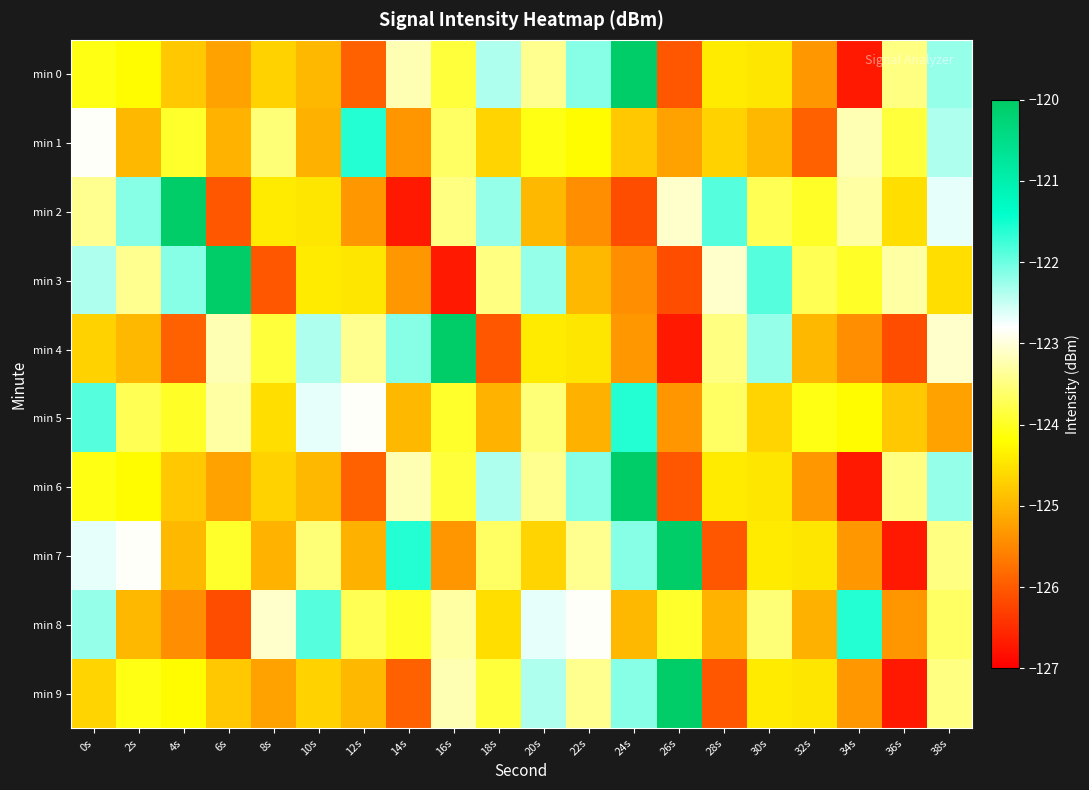

What is the smallest value displayed?

-126.7